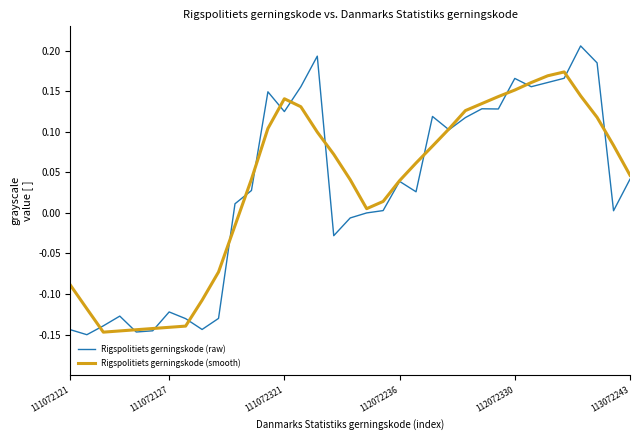

How many lines are shown in the chart?

2